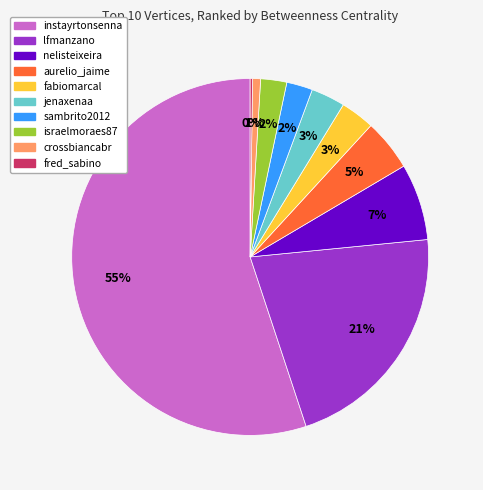

What is the largest slice in the pie chart?

instayrtonsenna